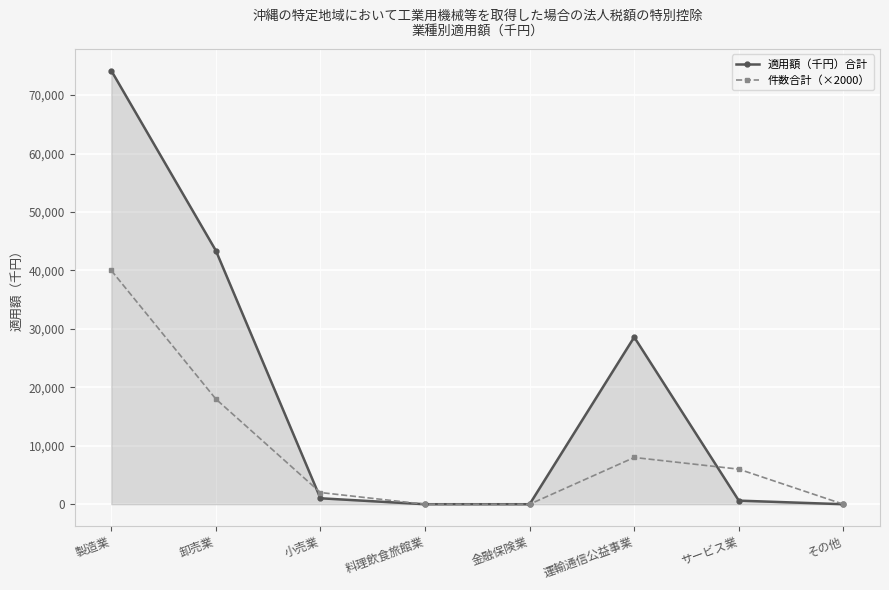

Count the number of data series in this chart.

2